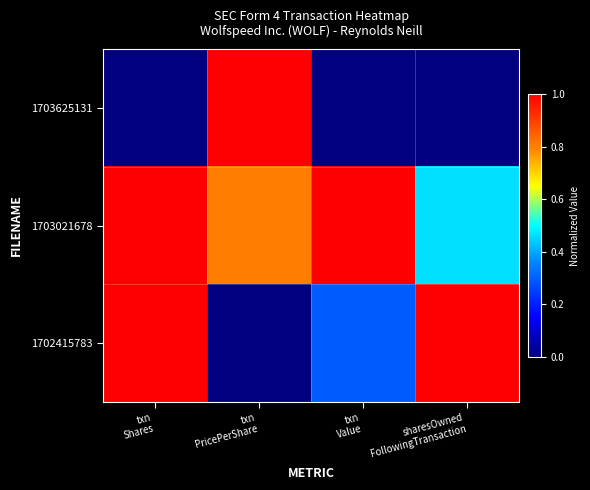

At which category is the sum across all series the highest?

txn
Shares